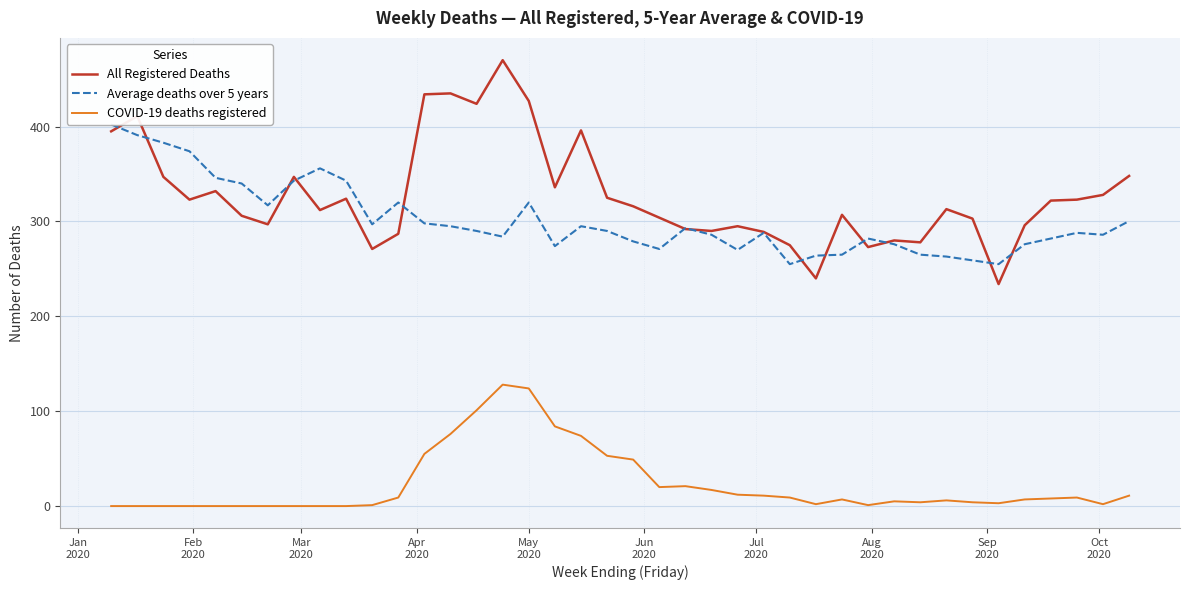

At how many categories does at least one series exceed 125?

40